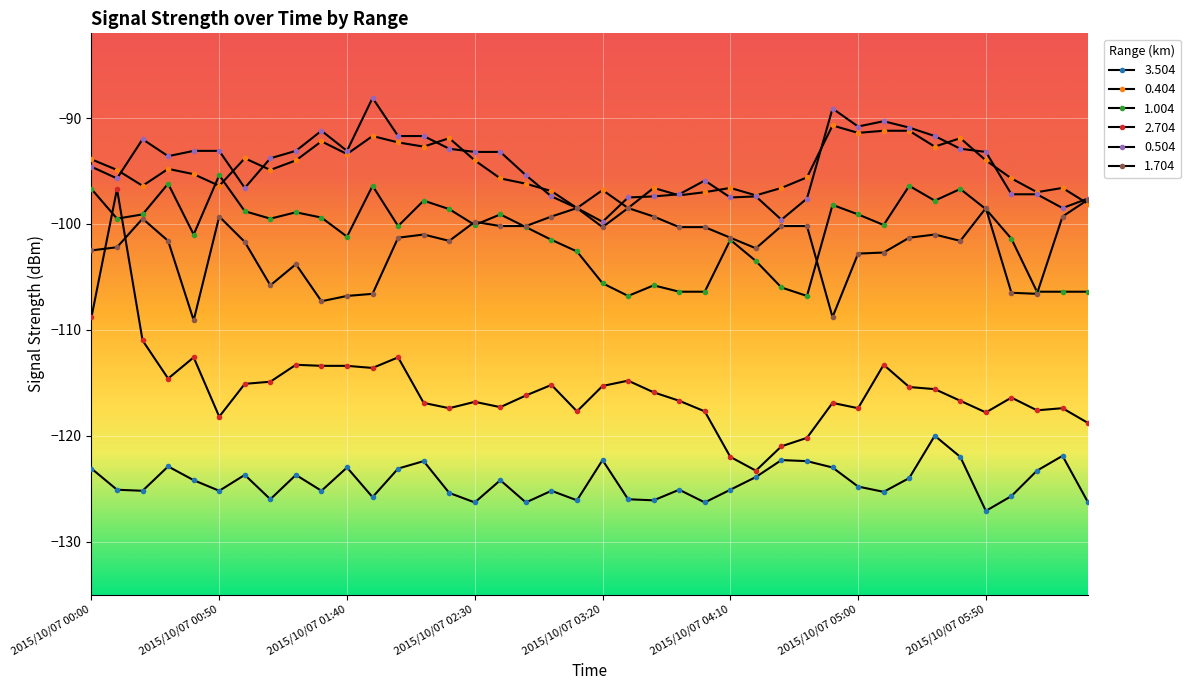

How many data points does each series have?

40